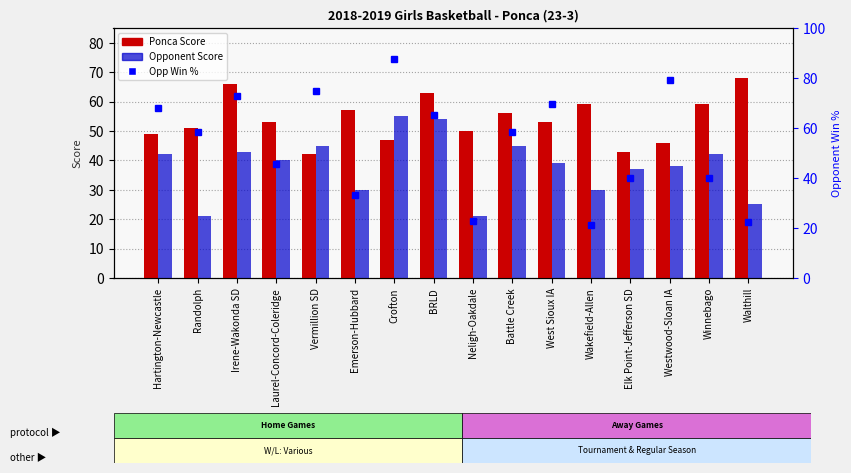

What is the average value of the Win % (opponent) series?

53.7